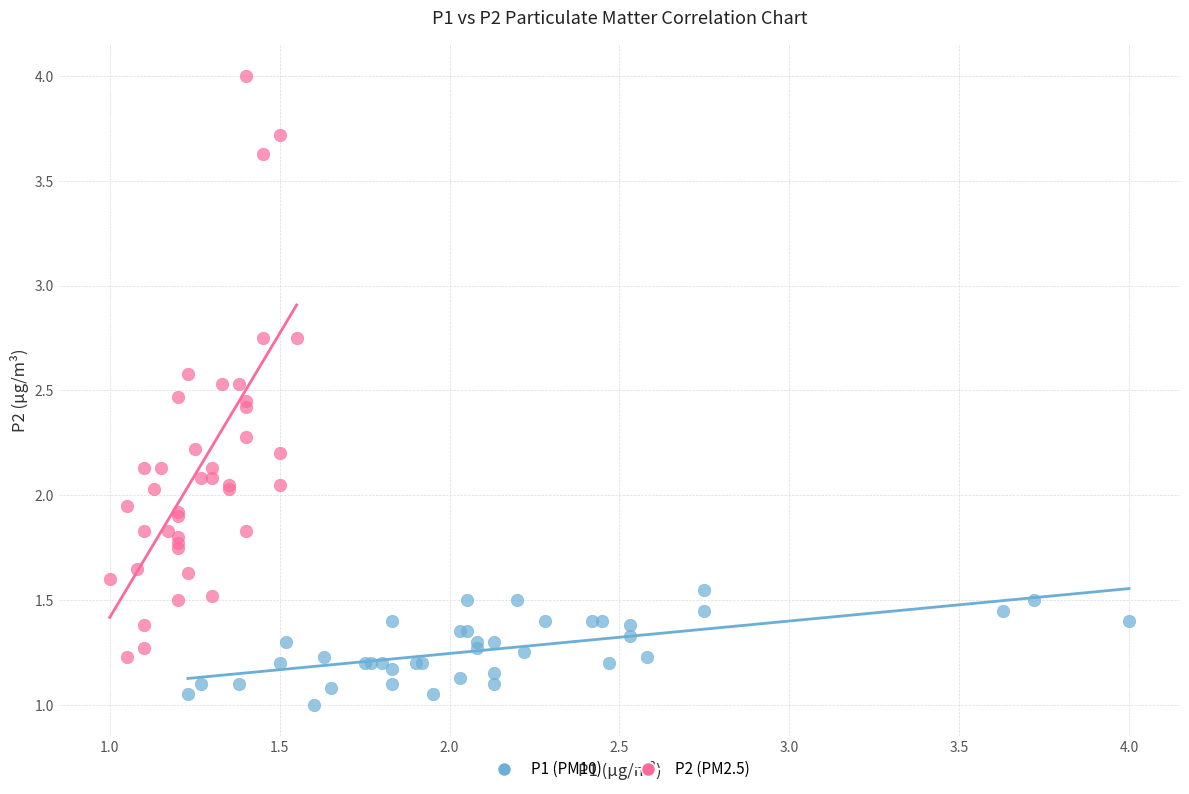

Which series reaches the minimum Y coordinate?

P1 (PM10)